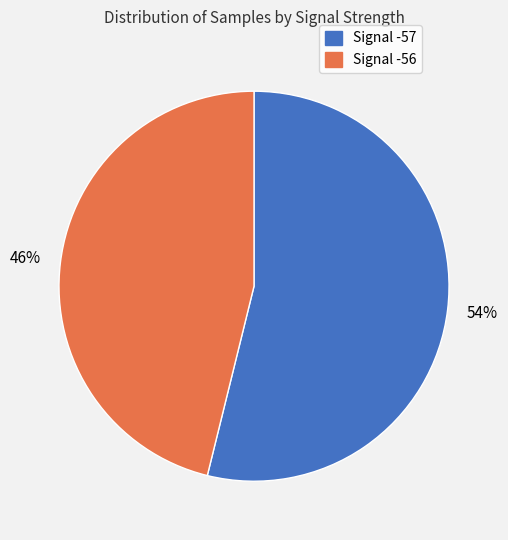

Is there a majority slice in this chart?

Yes